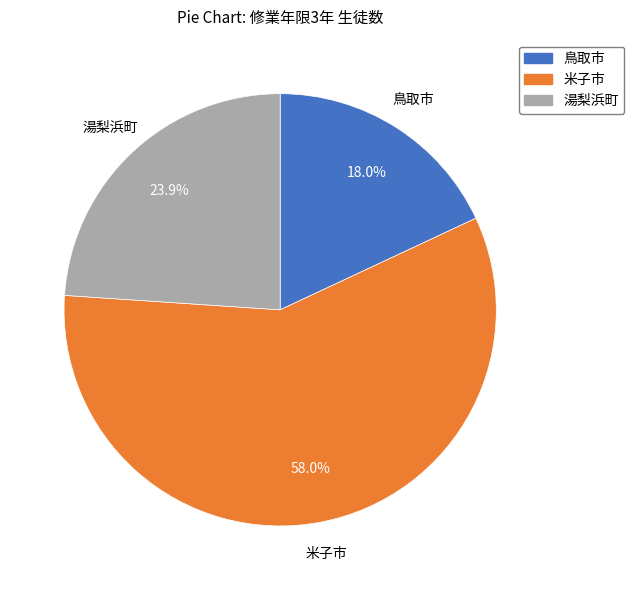

Rank the categories by value from lowest to highest.

鳥取市, 湯梨浜町, 米子市